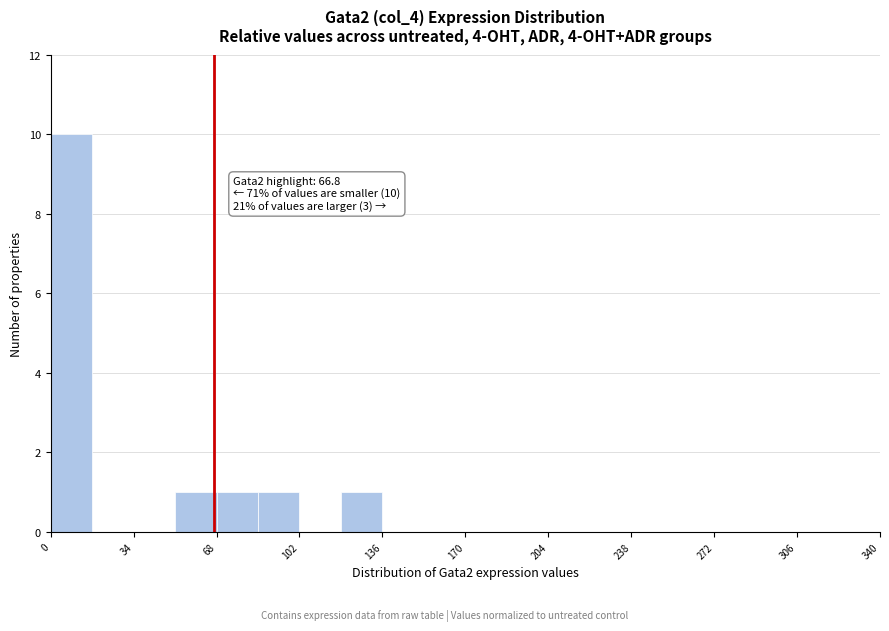

Read against the x-axis, roughly where is the centre of the tallest bar?

10